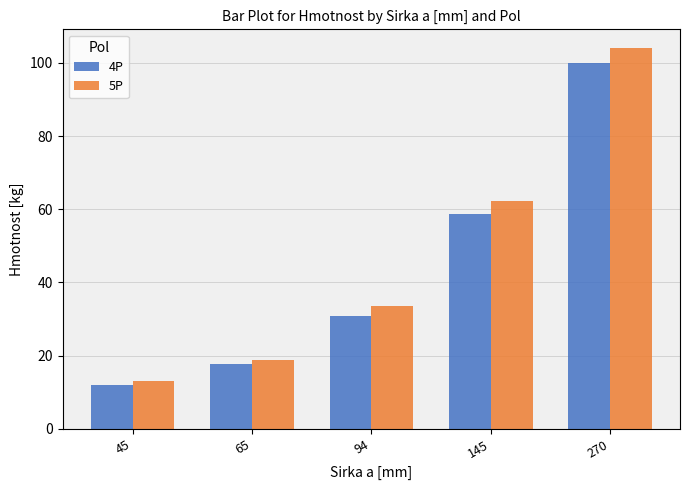

List the labels in order of 4P value, smallest first.

45, 65, 94, 145, 270